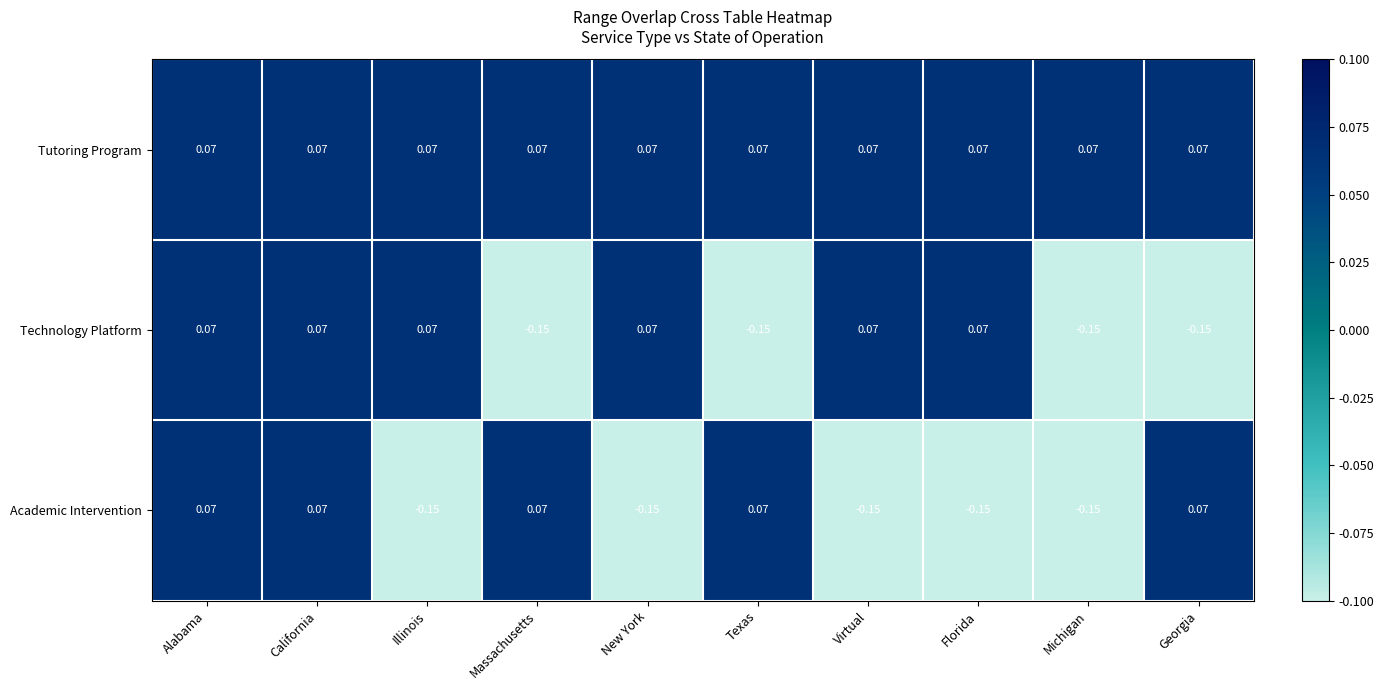

Is the value of Technology Platform at Virtual greater than the value of Academic Intervention at New York?

Yes